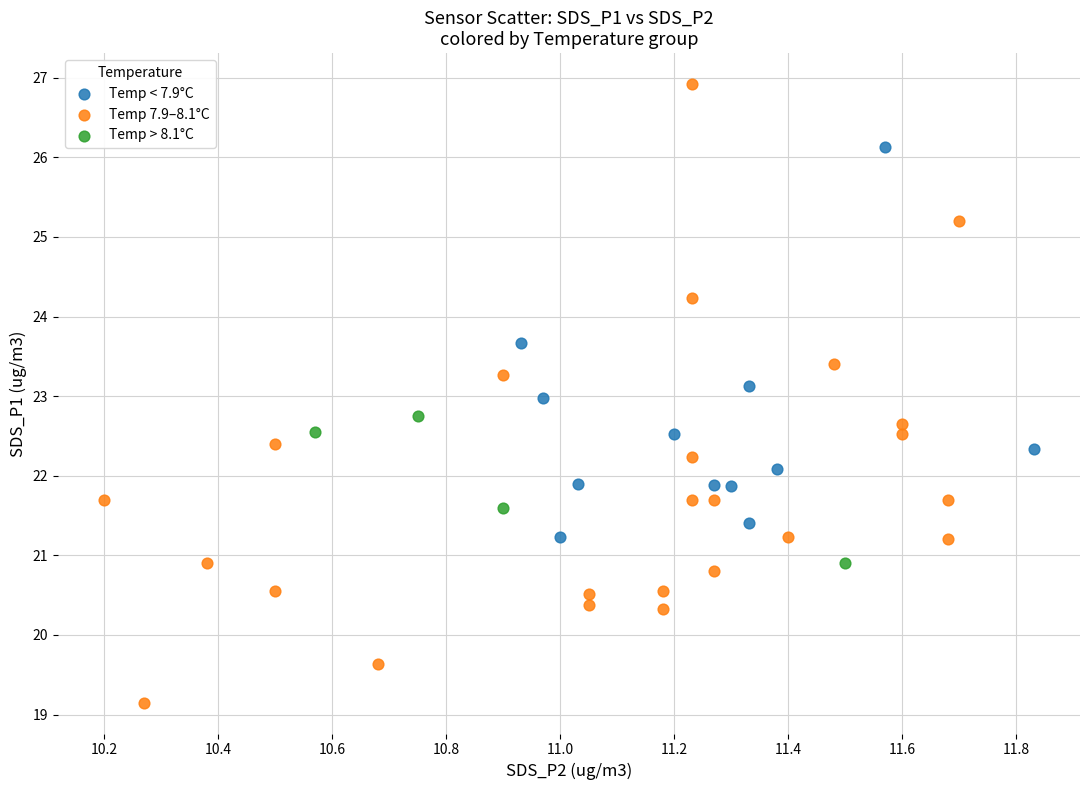

Which series contains the highest Y value?

Temp 7.9–8.1°C